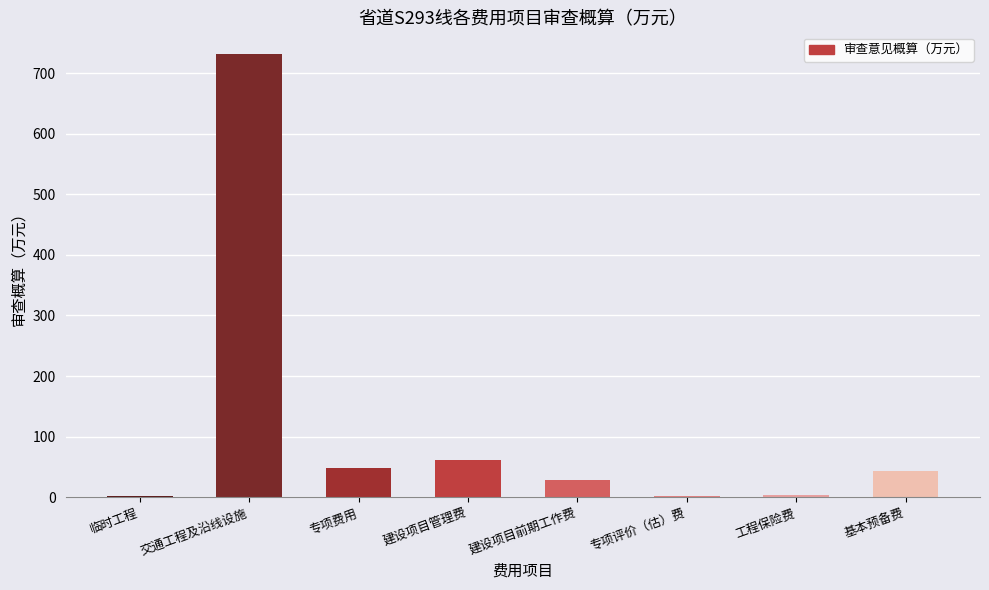

True or false: the data shows 3.1 at 工程保险费.

True